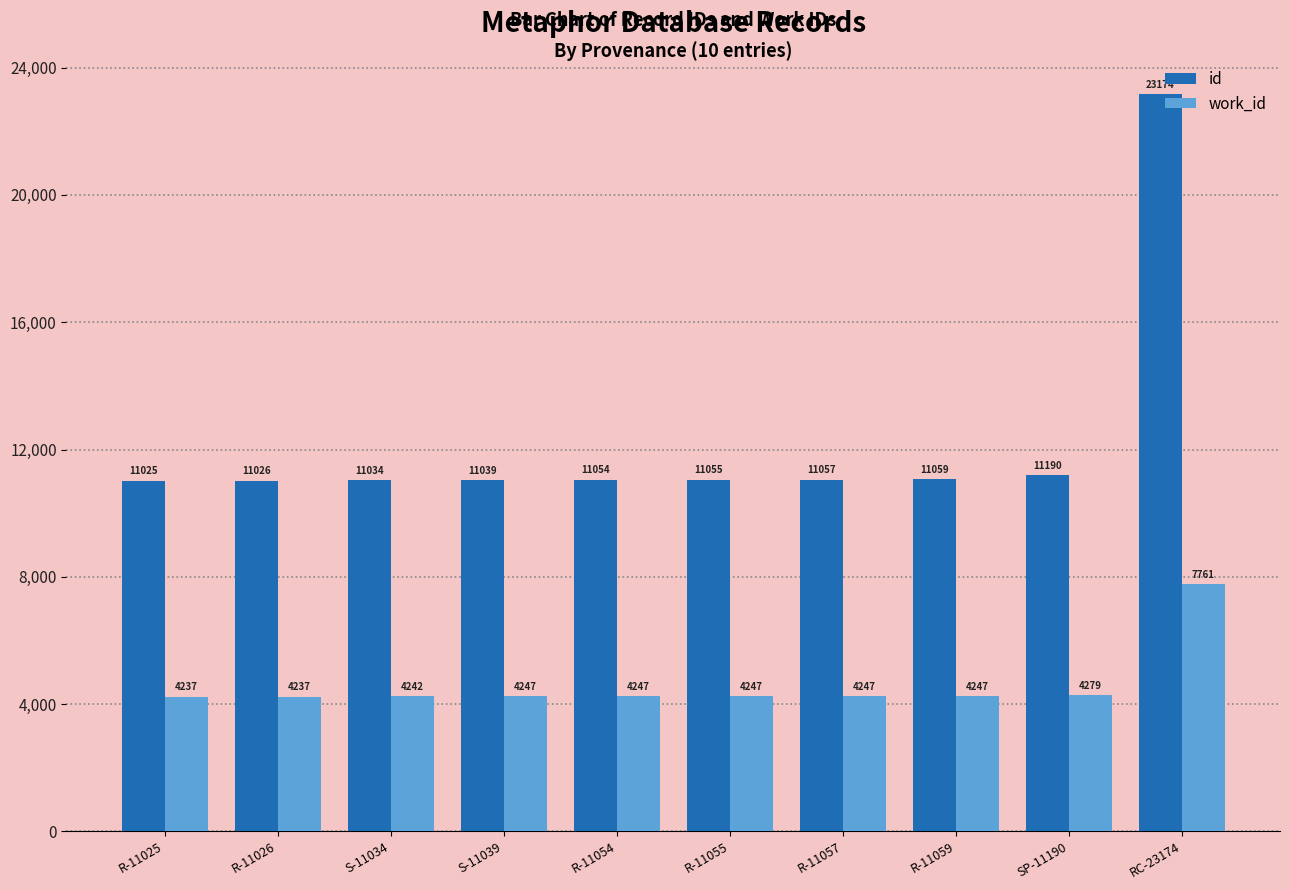

Reading left to right, list all the values displayed in this chart.

id: R-11025=11025	R-11026=11026	S-11034=11034	S-11039=11039	R-11054=11054	R-11055=11055	R-11057=11057	R-11059=11059	SP-11190=11190	RC-23174=23174
work_id: R-11025=4237	R-11026=4237	S-11034=4242	S-11039=4247	R-11054=4247	R-11055=4247	R-11057=4247	R-11059=4247	SP-11190=4279	RC-23174=7761